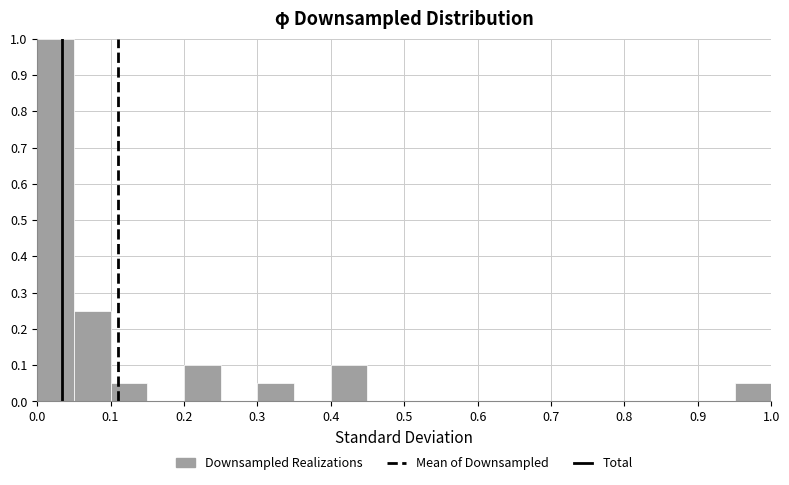

Reading left to right, transcribe this chart: for each bar, give the range it covers on the x-axis and its height. The values are not printed on the chart, so give them approximately, as read against the axis.

0.00 to 0.05: 1.00
0.05 to 0.10: 0.25
0.10 to 0.15: 0.05
0.15 to 0.20: 0
0.20 to 0.25: 0.10
0.25 to 0.30: 0
0.30 to 0.35: 0.05
0.35 to 0.40: 0
0.40 to 0.45: 0.10
0.45 to 0.50: 0
0.50 to 0.55: 0
0.55 to 0.60: 0
0.60 to 0.65: 0
0.65 to 0.70: 0
0.70 to 0.75: 0
0.75 to 0.80: 0
0.80 to 0.85: 0
0.85 to 0.90: 0
0.90 to 0.95: 0
0.95 to 1.00: 0.05